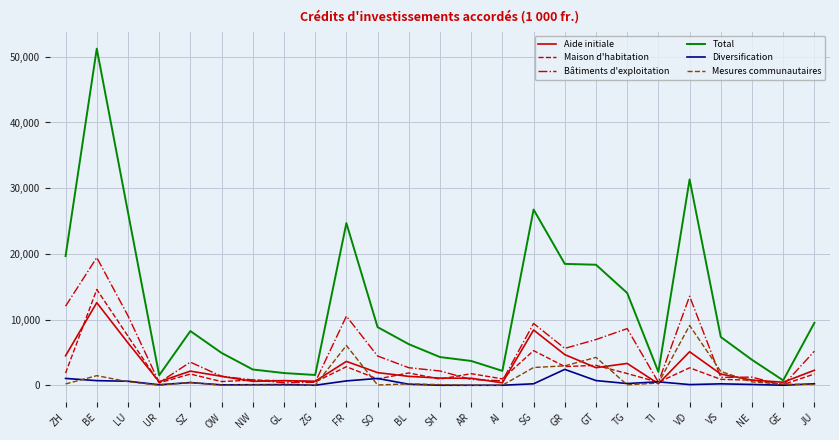

What position from the left is SO?

11